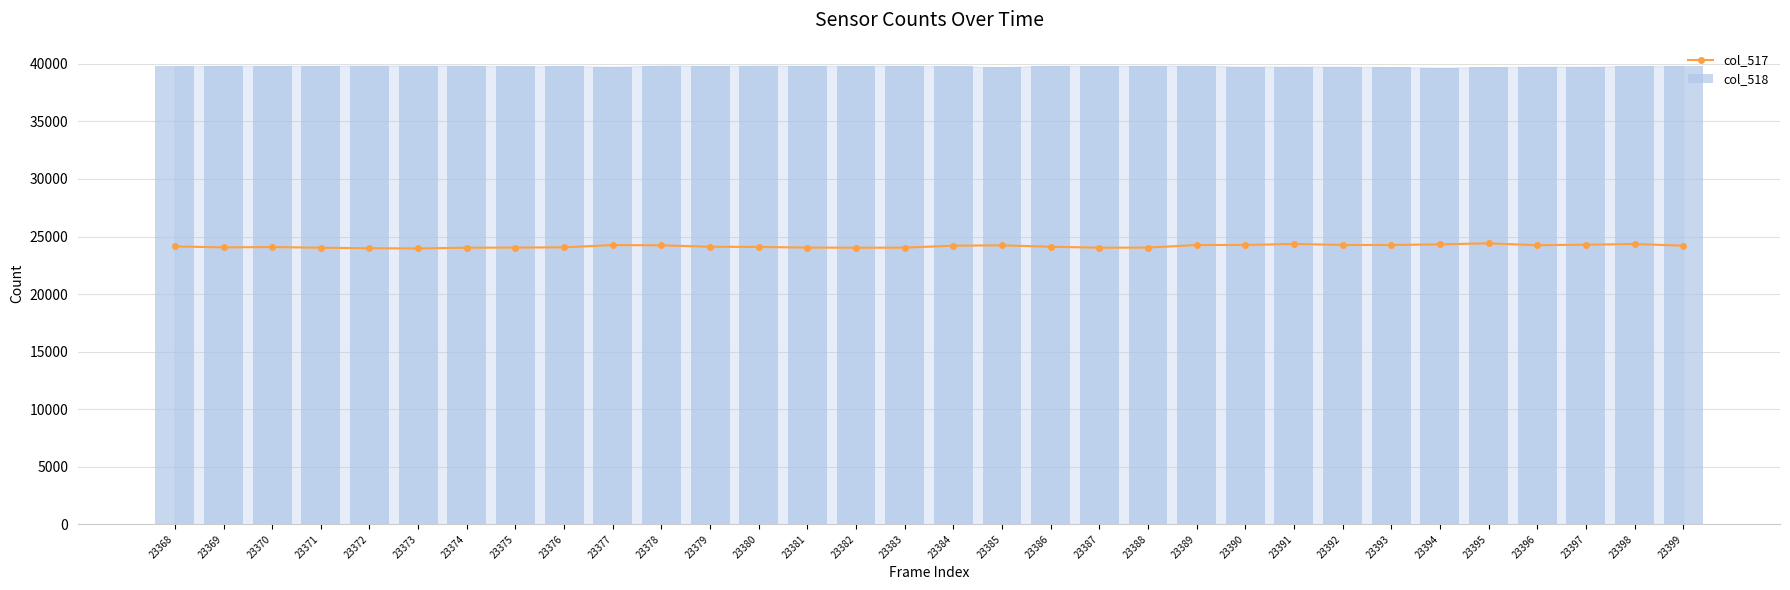

Is the value of col_517 at 23390 greater than the value of col_518 at 23378?

No